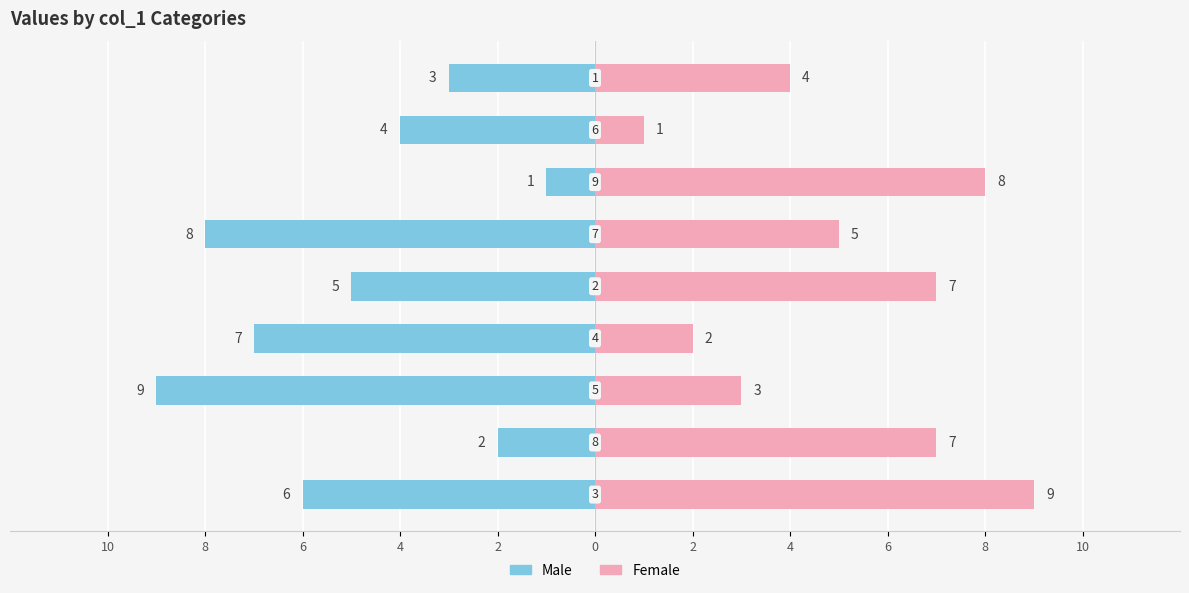

How many distinct data groups are displayed?

2